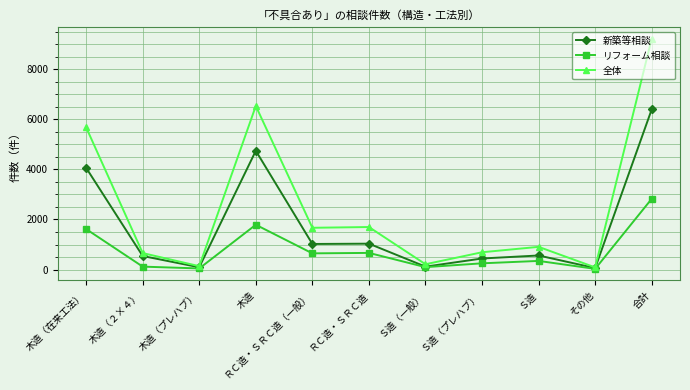

The 全体 series shows 324 at Ｓ造（プレハブ）. True or false?

False